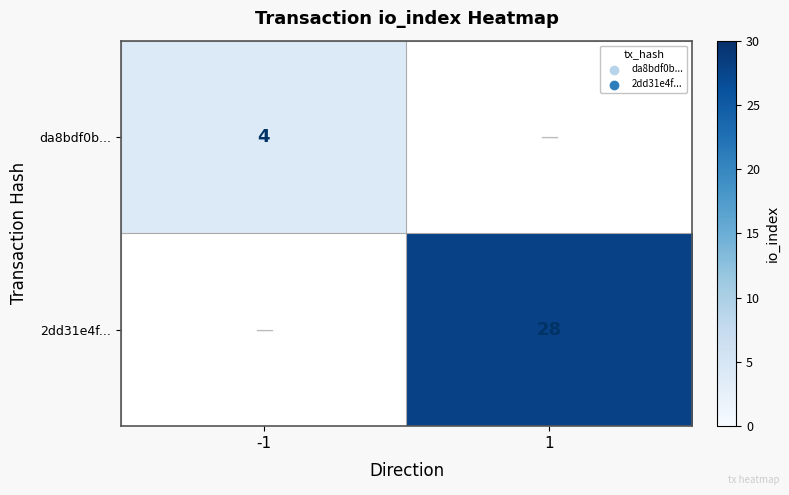

The value of 2dd31e4f... at 1 is 28. True or false?

True